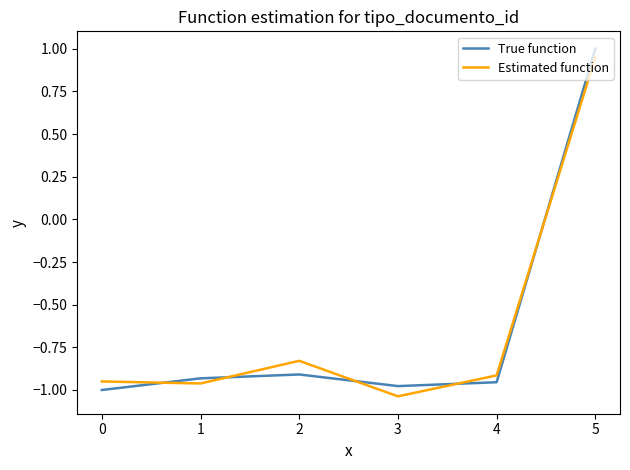

At how many categories does at least one series exceed 0?

1